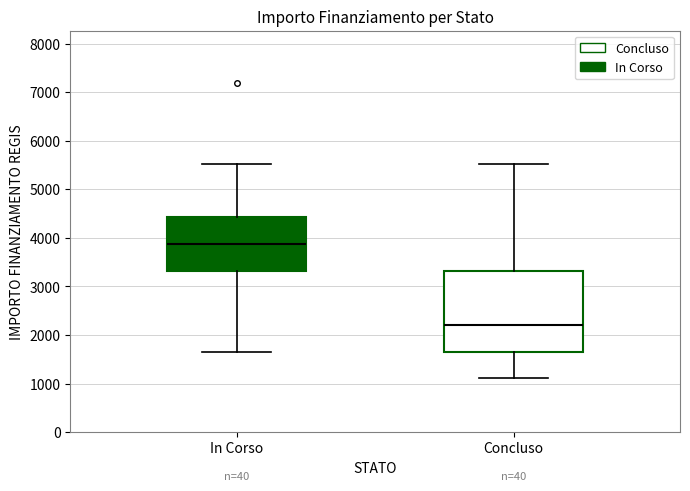

Where does the median line of the box for Concluso sit on the y-axis? The values are not printed on the chart, so give them approximately, as read against the axis.

2200